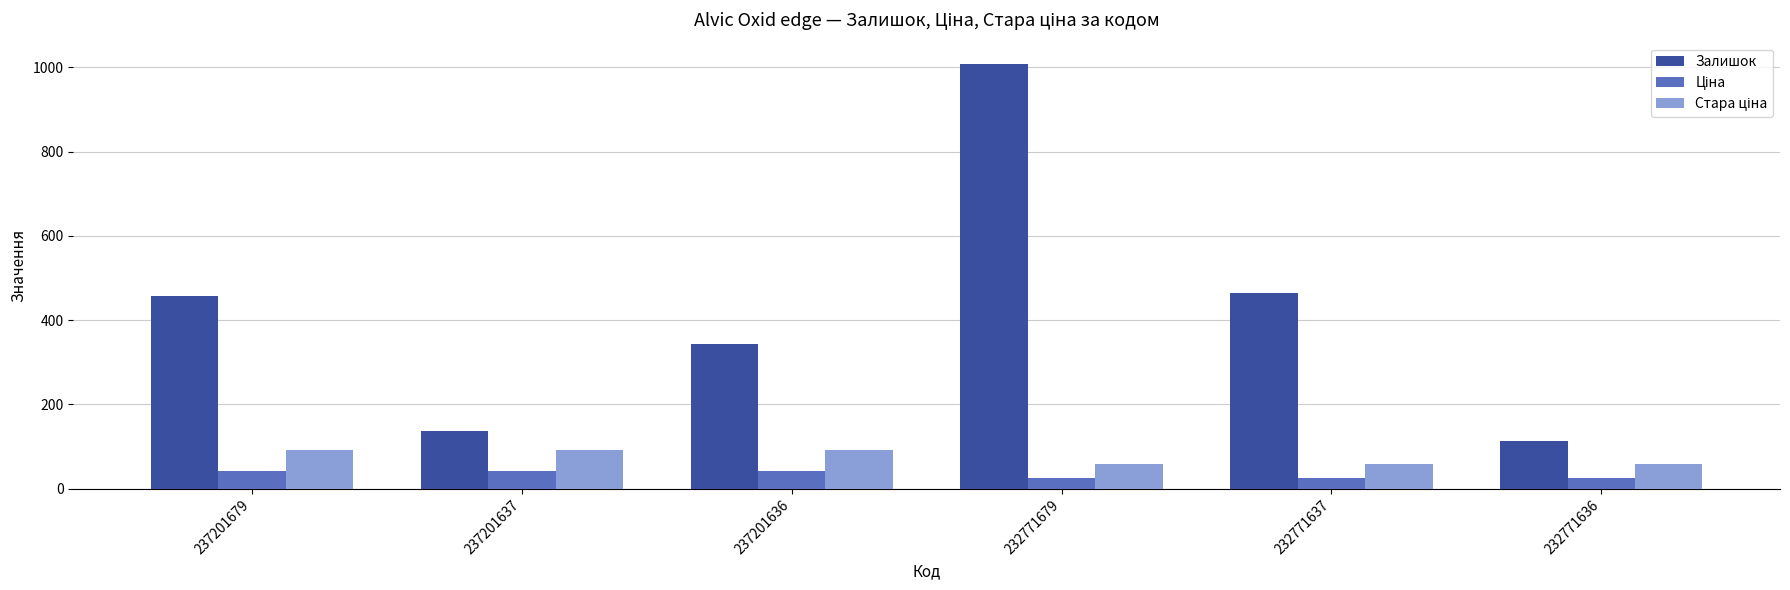

What is the highest value of the Залишок series?

1008.0